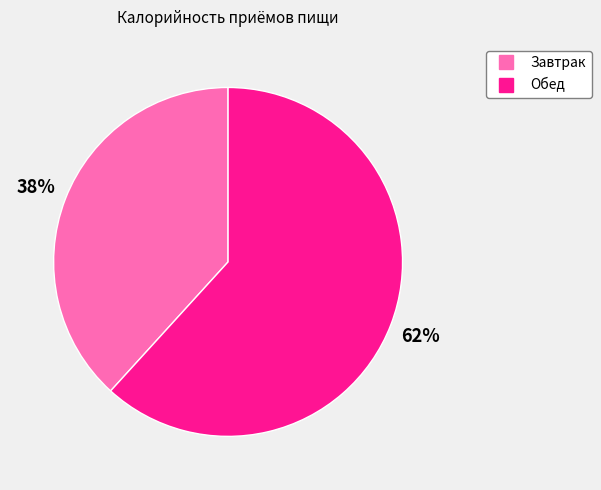

To the nearest percent, what is the difference between the Обед and Завтрак slice percentages?

24%